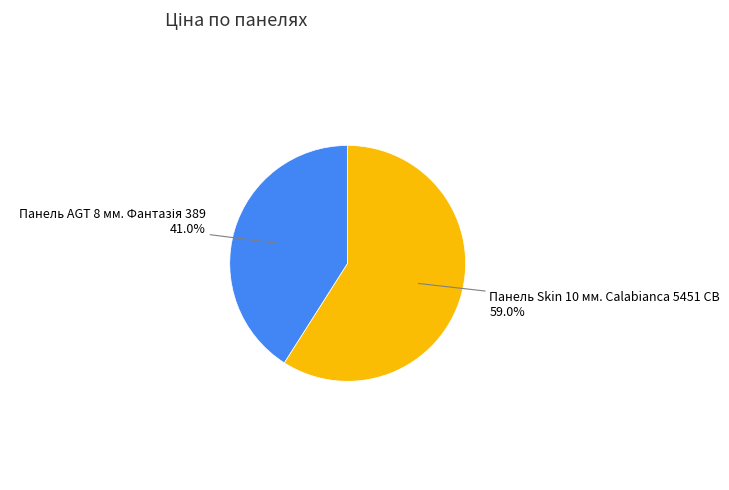

The Панель Skin 10 мм. Calabianca 5451 CB slice represents 59% of the pie. True or false?

True